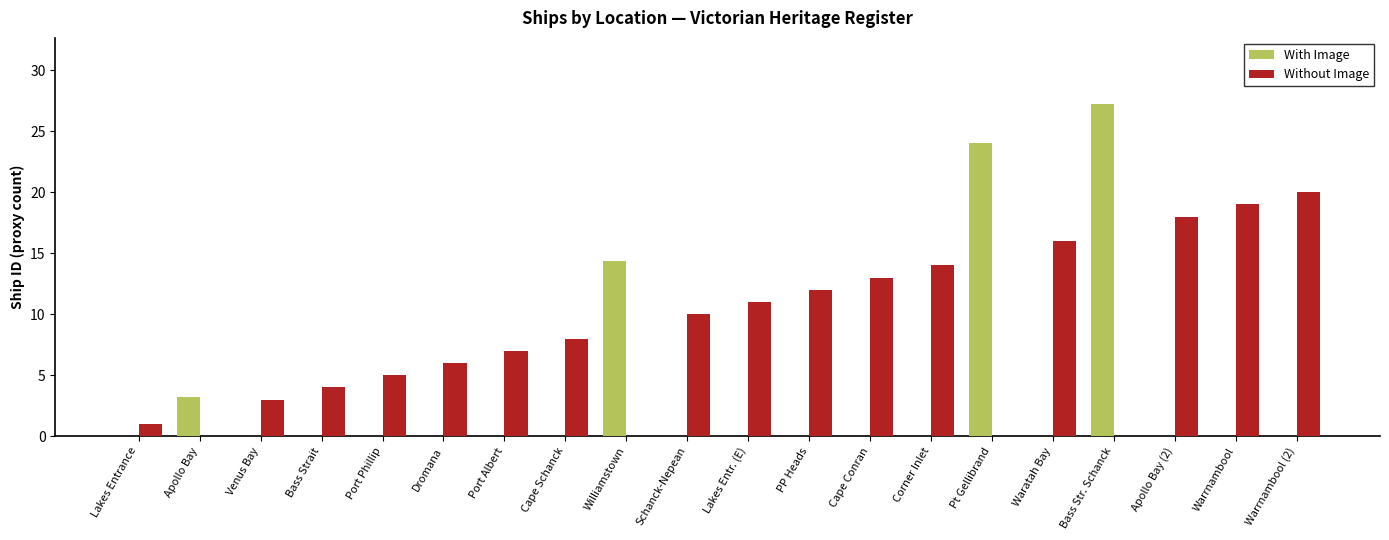

Is the value of Without Image at Lakes Entr. (E) greater than the value of With Image at Lakes Entr. (E)?

Yes